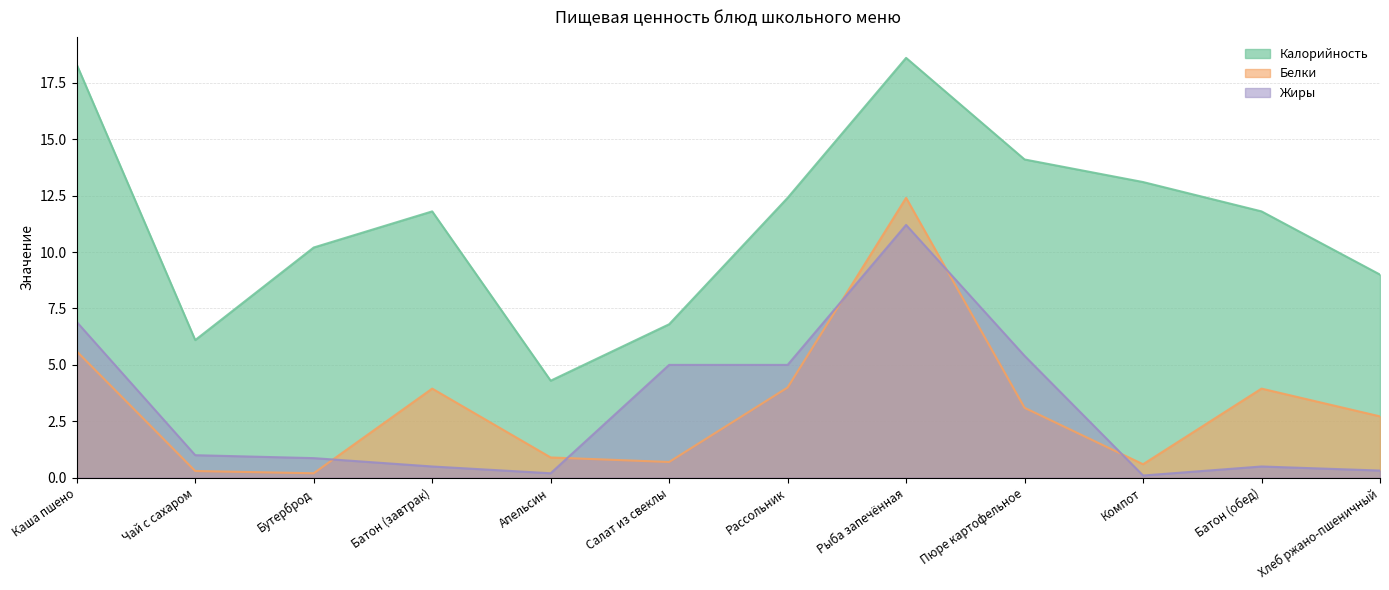

Reading left to right, transcribe all the data shown in this chart.

Калорийность: Каша пшено=18.3	Чай с сахаром=6.1	Бутерброд=10.2	Батон (завтрак)=11.8	Апельсин=4.3	Салат из свеклы=6.8	Рассольник=12.4	Рыба запечённая=18.6	Пюре картофельное=14.1	Компот=13.1	Батон (обед)=11.8	Хлеб ржано-пшеничный=9.0
Белки: Каша пшено=5.6	Чай с сахаром=0.3	Бутерброд=0.2	Батон (завтрак)=4.0	Апельсин=0.9	Салат из свеклы=0.7	Рассольник=4.0	Рыба запечённая=12.4	Пюре картофельное=3.1	Компот=0.6	Батон (обед)=4.0	Хлеб ржано-пшеничный=2.7
Жиры: Каша пшено=6.9	Чай с сахаром=1.0	Бутерброд=0.9	Батон (завтрак)=0.5	Апельсин=0.2	Салат из свеклы=5.0	Рассольник=5.0	Рыба запечённая=11.2	Пюре картофельное=5.4	Компот=0.1	Батон (обед)=0.5	Хлеб ржано-пшеничный=0.3